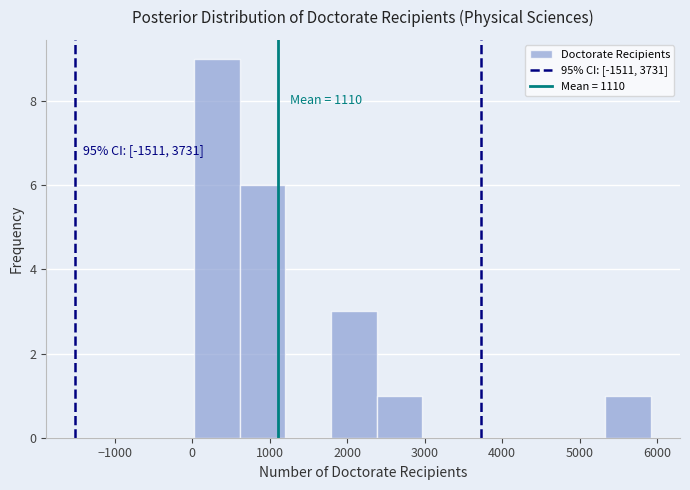

Over which range of the x-axis is the bar tallest?

0 to 600